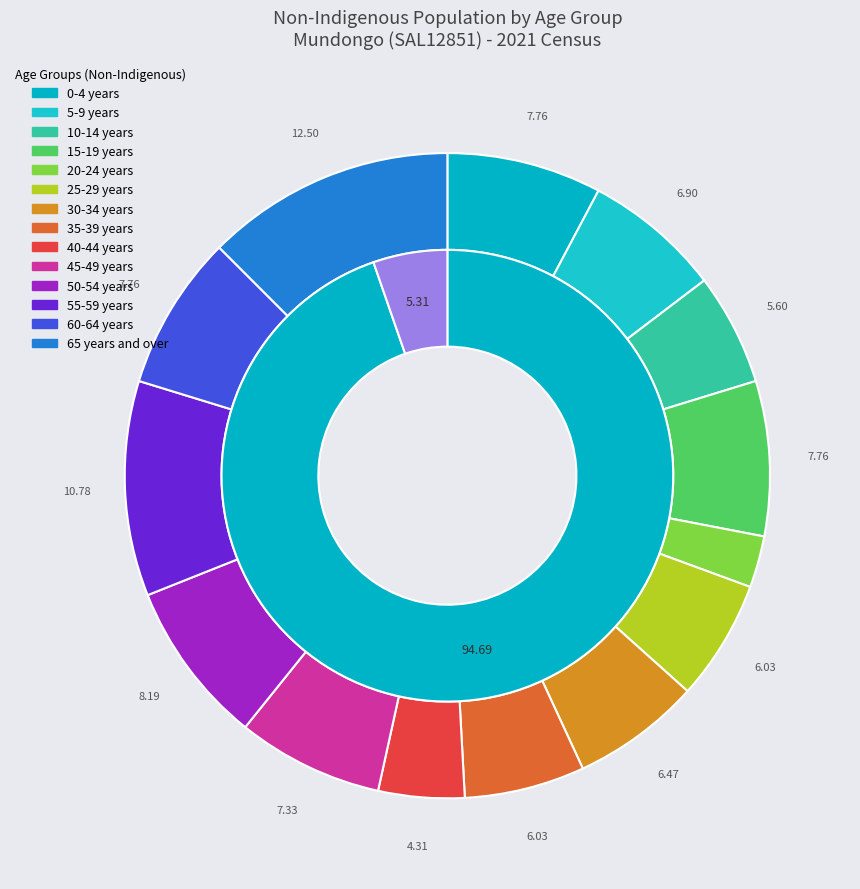

Which slice is the largest?

65 years and over